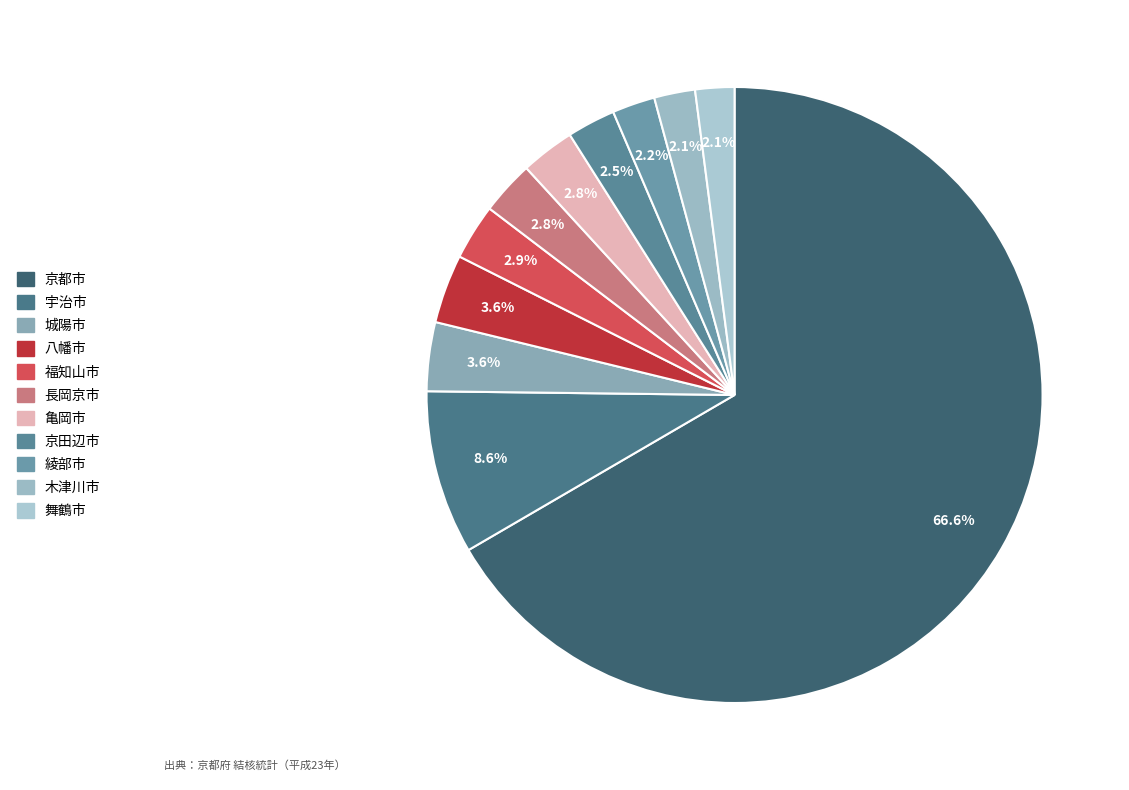

What is the majority slice?

京都市